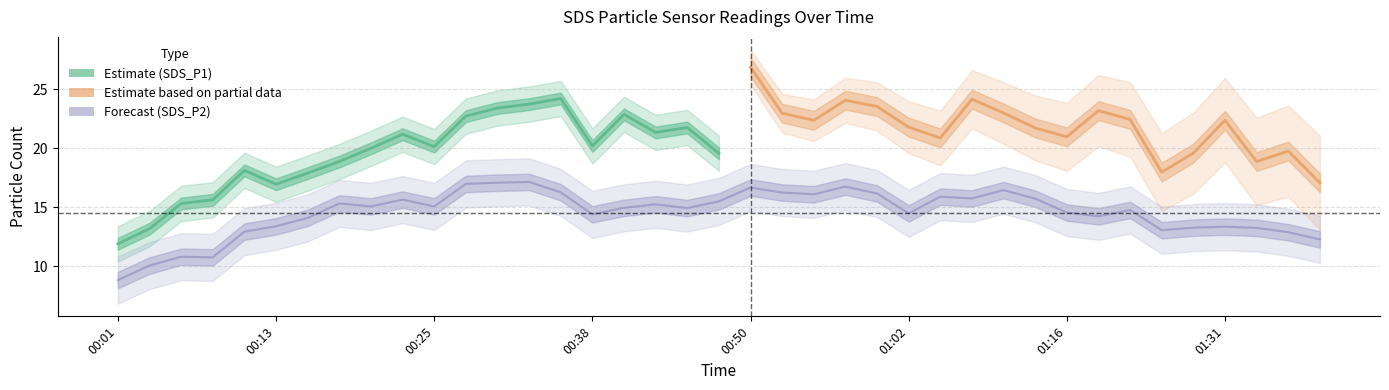

What is the label of the 1st point from the left?

00:01